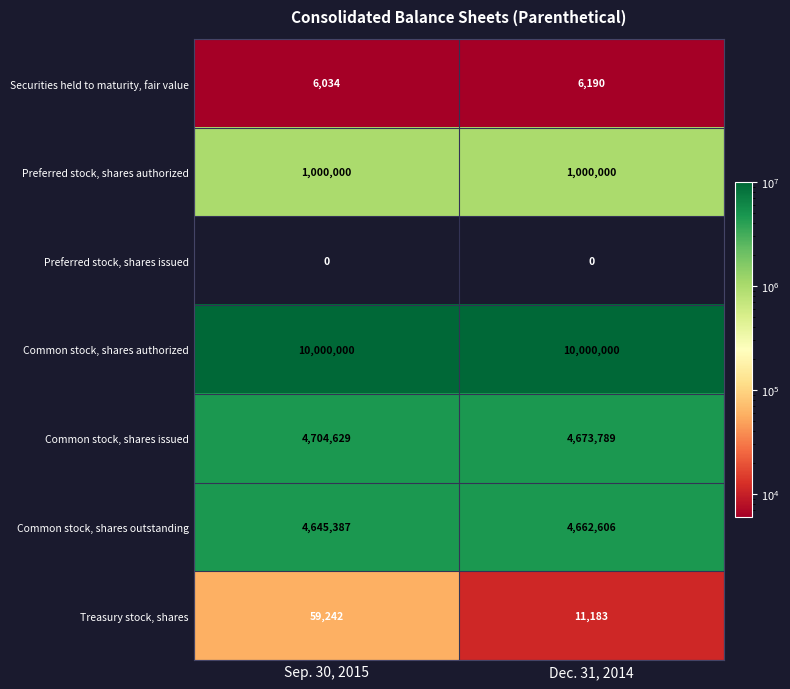

What is the greatest value displayed?

10000000